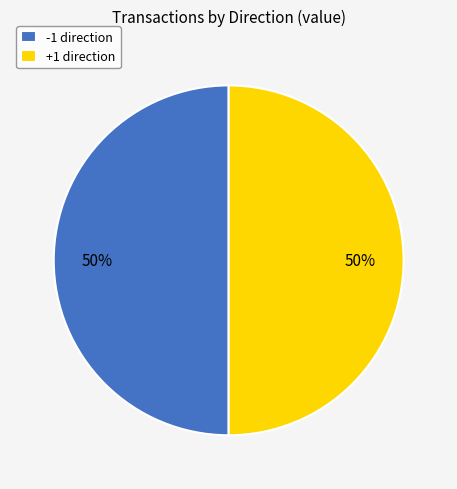

To the nearest percent, what is the average slice percentage?

50%